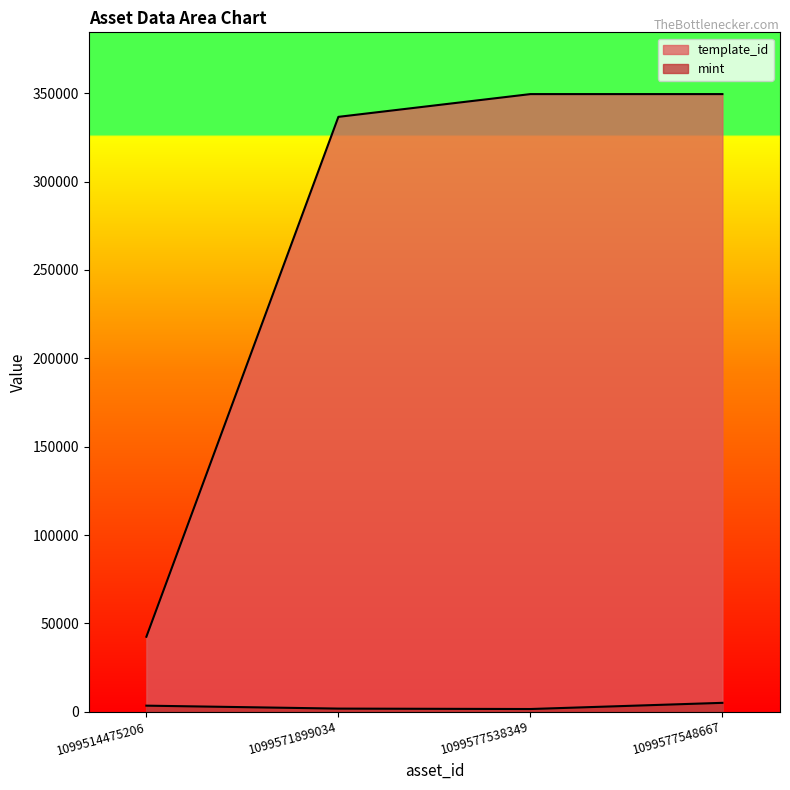

Rank the series at 1099577548667 from lowest to highest value.

mint, template_id